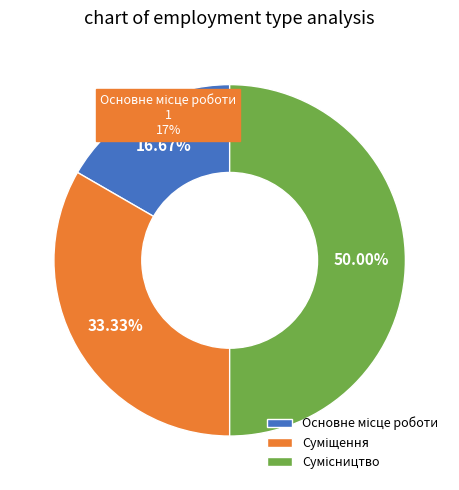

What percentage is NOT represented by Суміщення?

66.7%